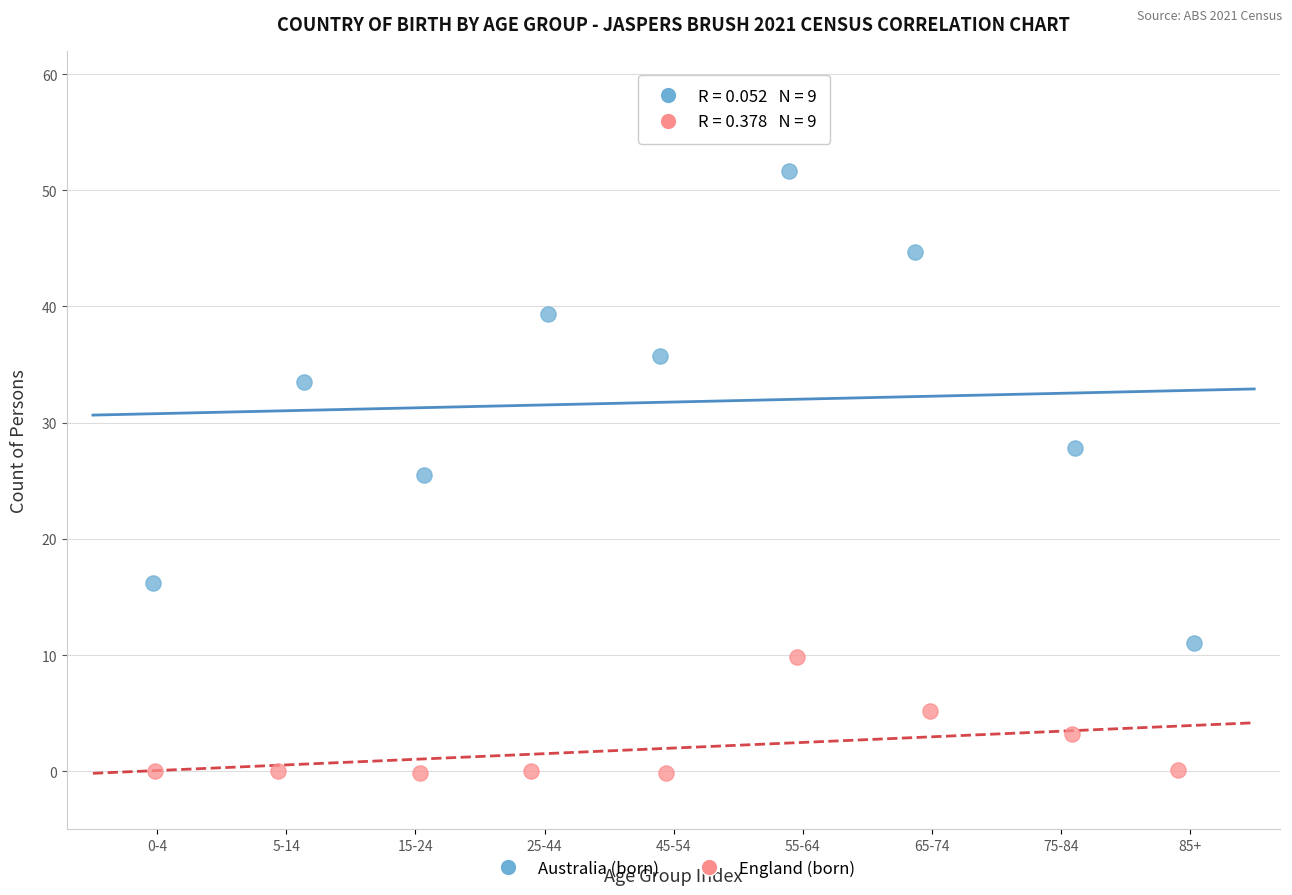

What are all the series names shown in the legend?

Australia (born), England (born)